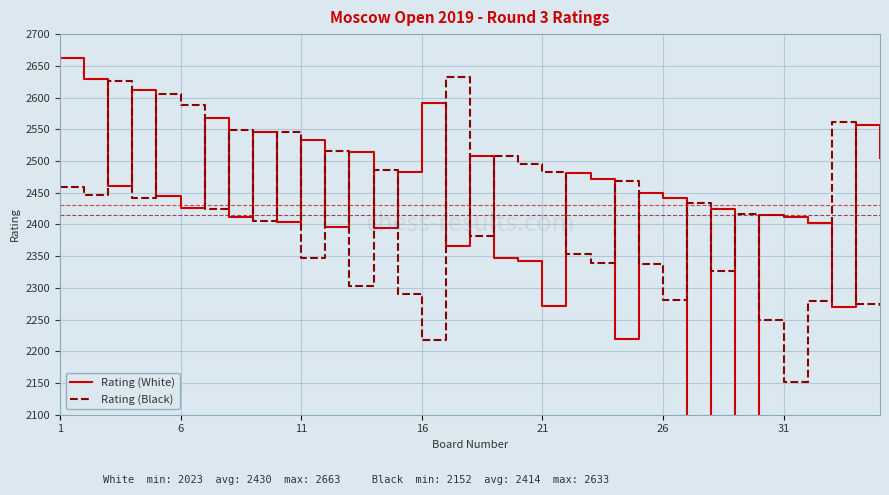

Rank the series at 22 from lowest to highest value.

Rating (Black), Rating (White)